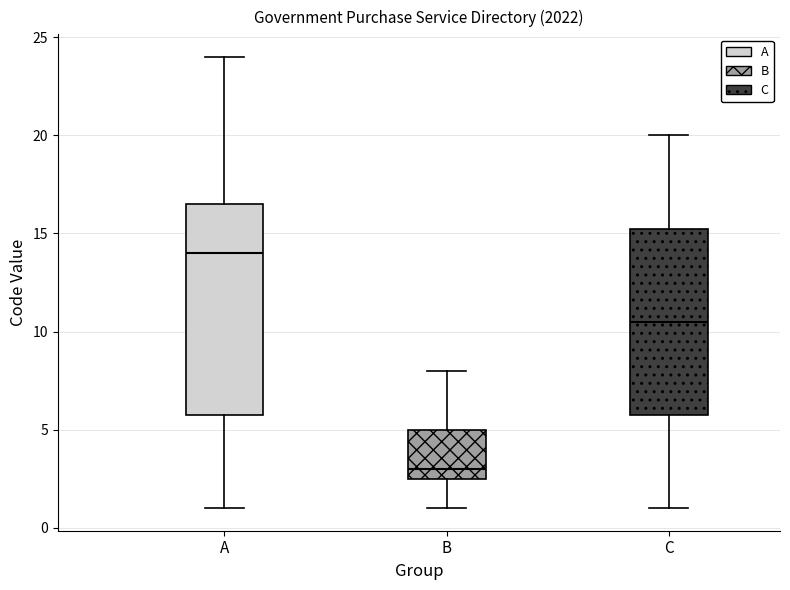

Where is the lower edge of the box for C on the y-axis? The values are not printed on the chart, so give them approximately, as read against the axis.

6.0